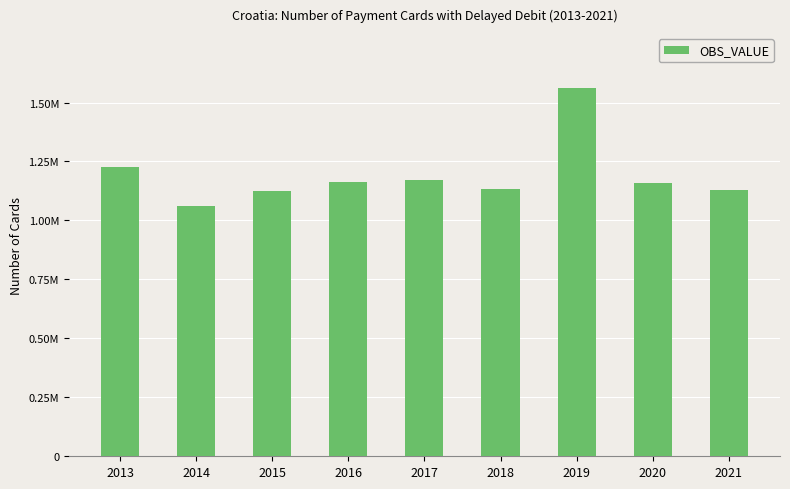

Does the chart contain any negative values?

No